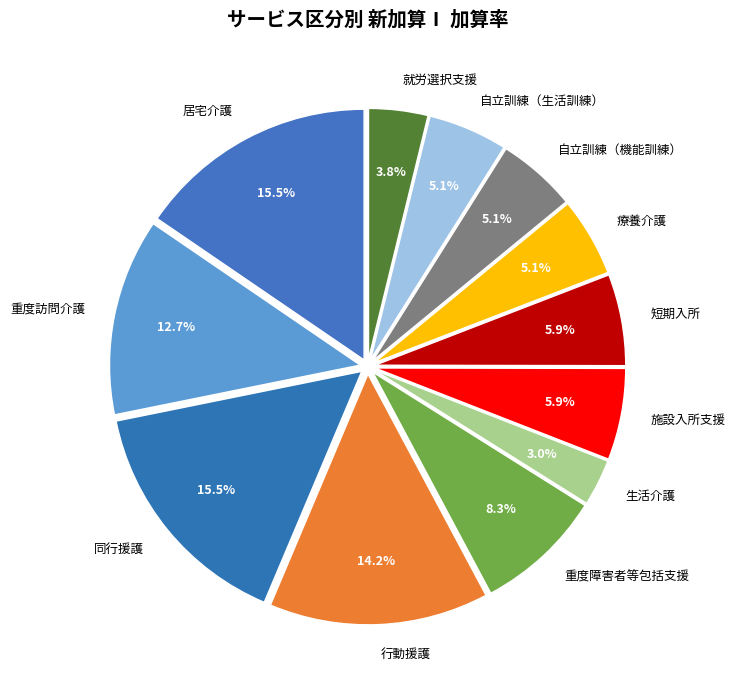

How many slices are in this pie chart?

12